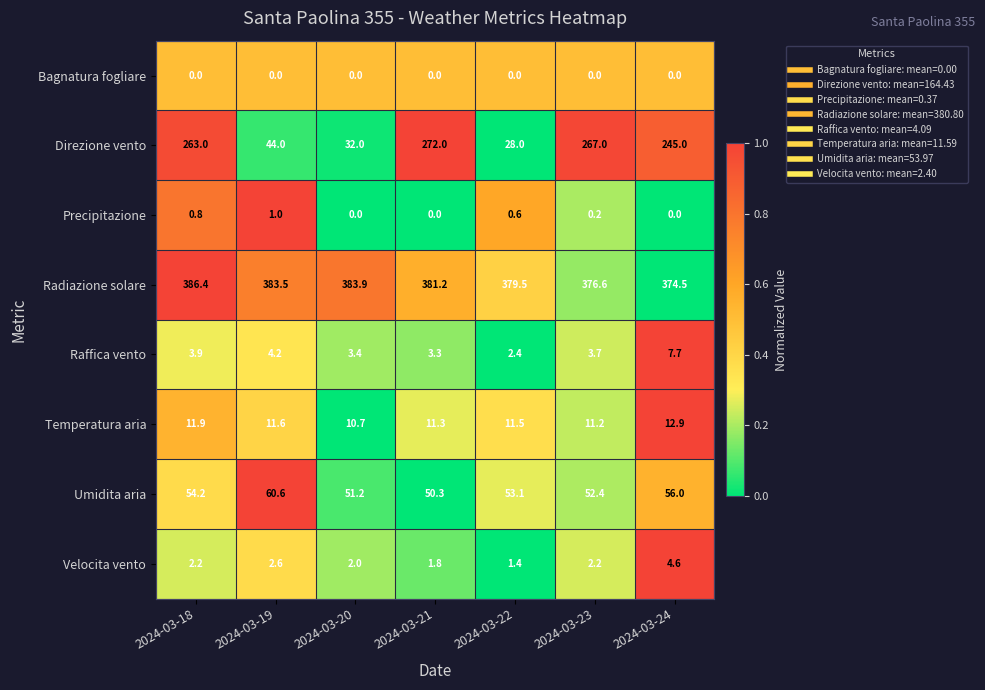

Rank the series by their maximum value, from lowest to highest.

Bagnatura fogliare, Precipitazione, Velocita vento, Raffica vento, Temperatura aria, Umidita aria, Direzione vento, Radiazione solare